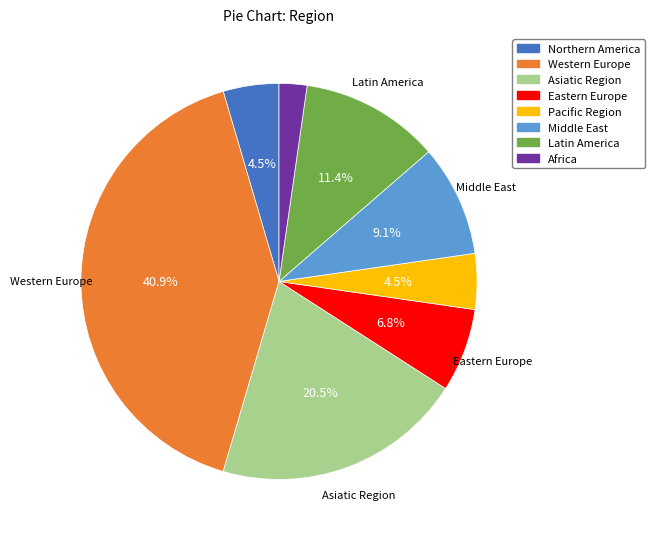

Which category has the smallest portion of the pie?

Africa